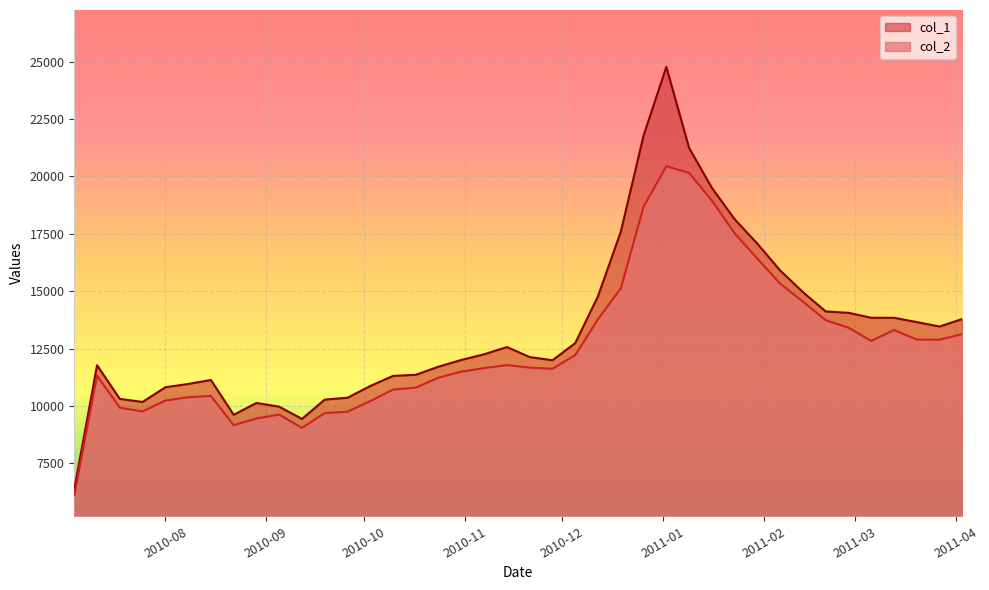

True or false: col_2 has more than 2 points higher than both neighbors.

True